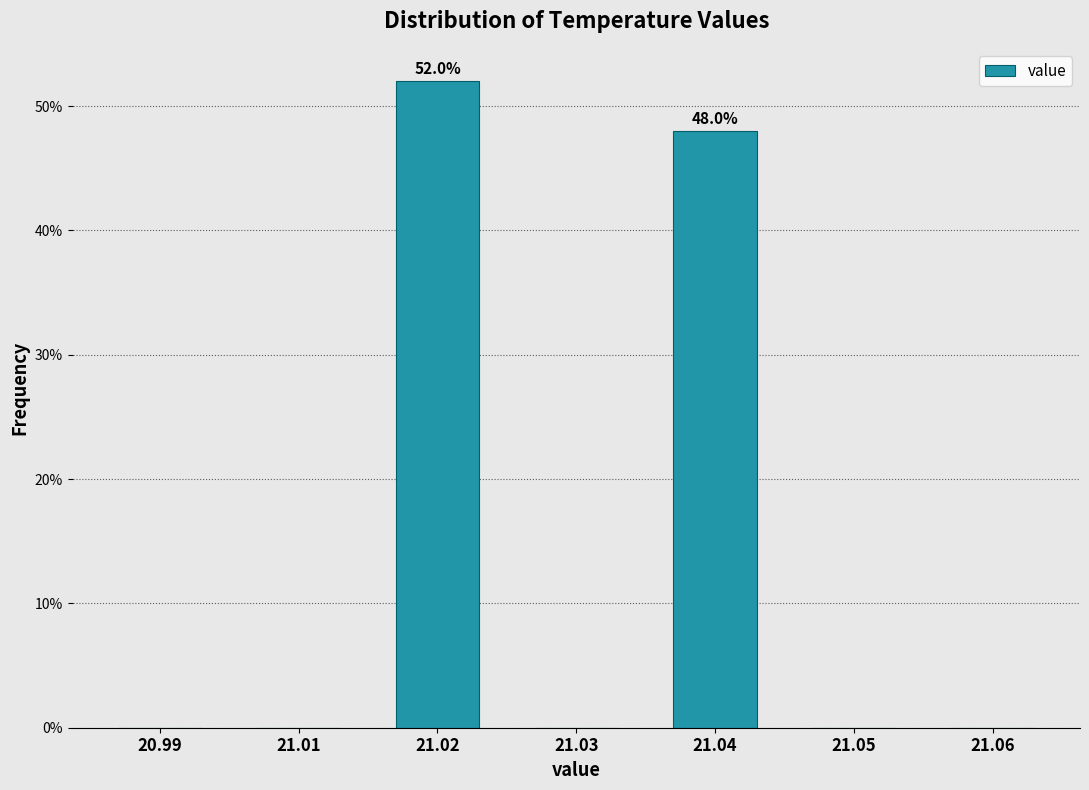

Reading left to right, transcribe all the data shown in this chart.

20.99=0	21.01=0	21.02=52	21.03=0	21.04=48	21.05=0	21.06=0